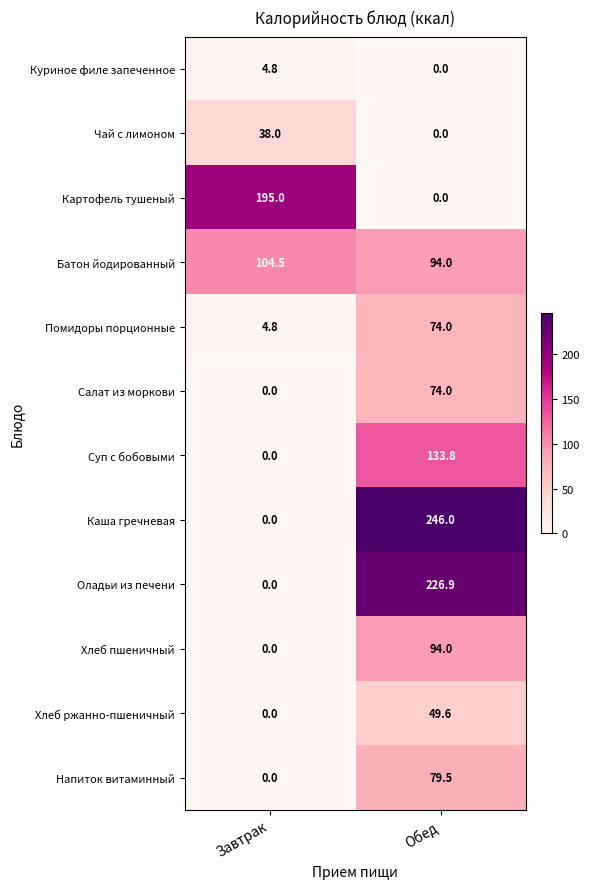

The Каша гречневая series shows 78.1 at Завтрак. True or false?

False